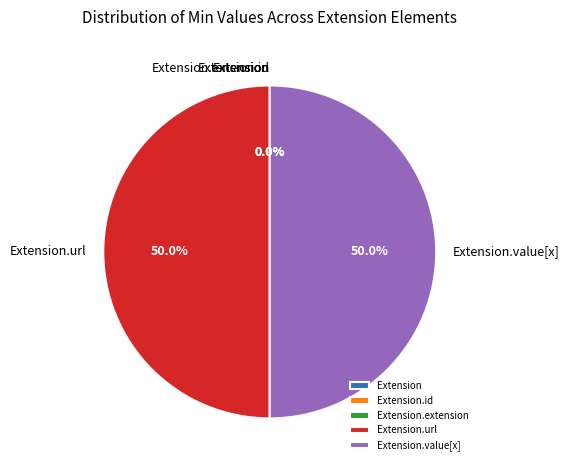

Rank the categories by value from lowest to highest.

Extension, Extension.id, Extension.extension, Extension.url, Extension.value[x]